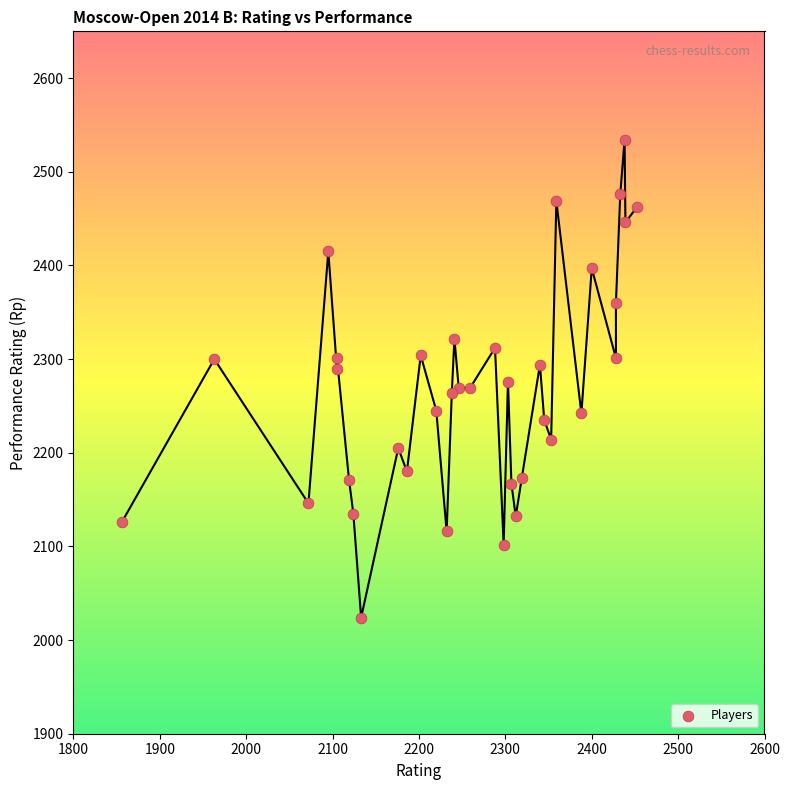

What is the range of X values (max minus min)?

596